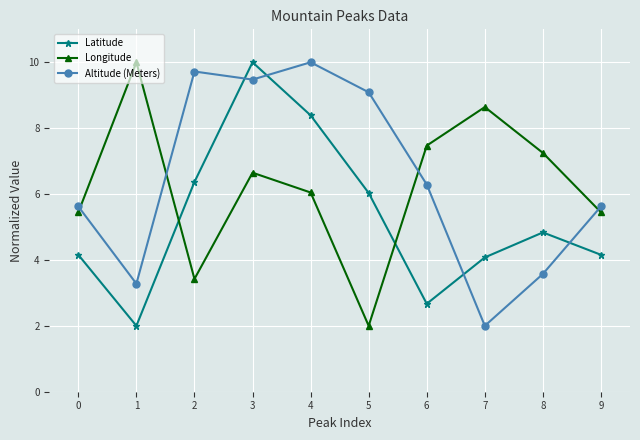

How many lines are shown in the chart?

3